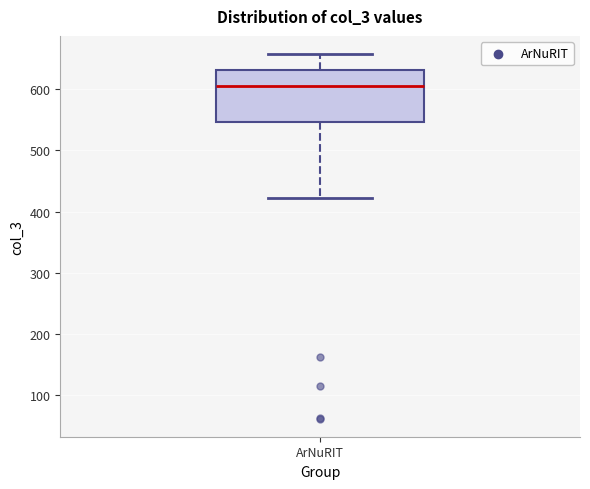

Where does the median line of the box for ArNuRIT sit on the y-axis? The values are not printed on the chart, so give them approximately, as read against the axis.

610